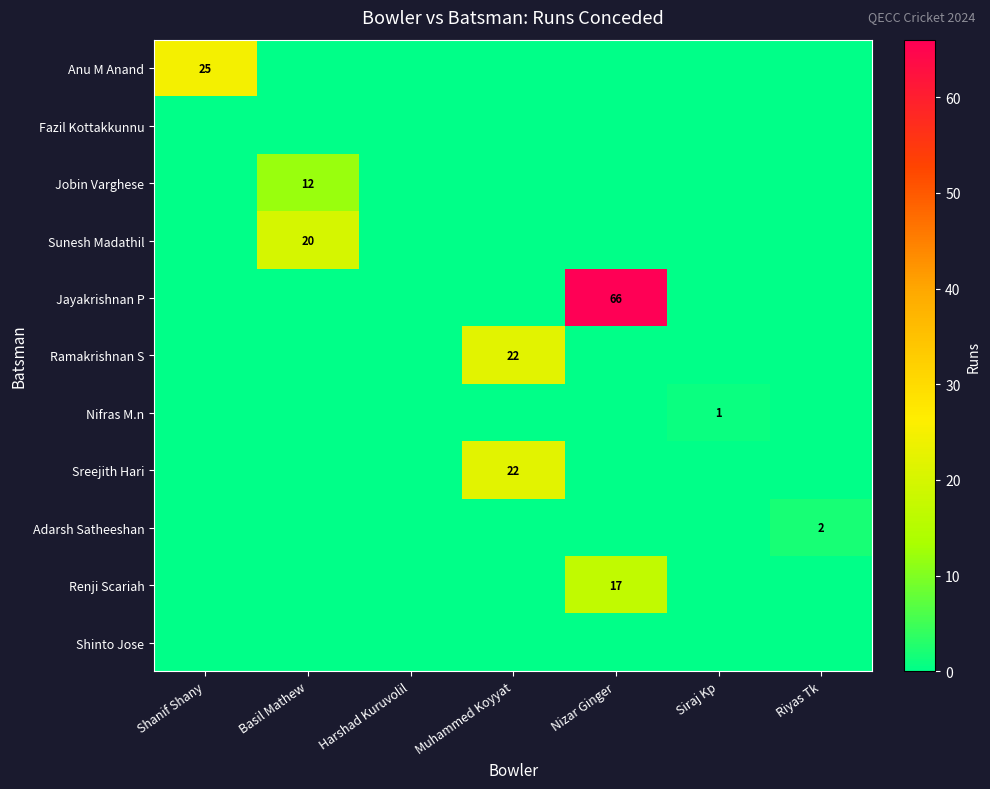

List the series in order of their peak value, highest first.

Jayakrishnan P, Anu M Anand, Ramakrishnan S, Sreejith Hari, Sunesh Madathil, Renji Scariah, Jobin Varghese, Adarsh Satheeshan, Nifras M.n, Fazil Kottakkunnu, Shinto Jose